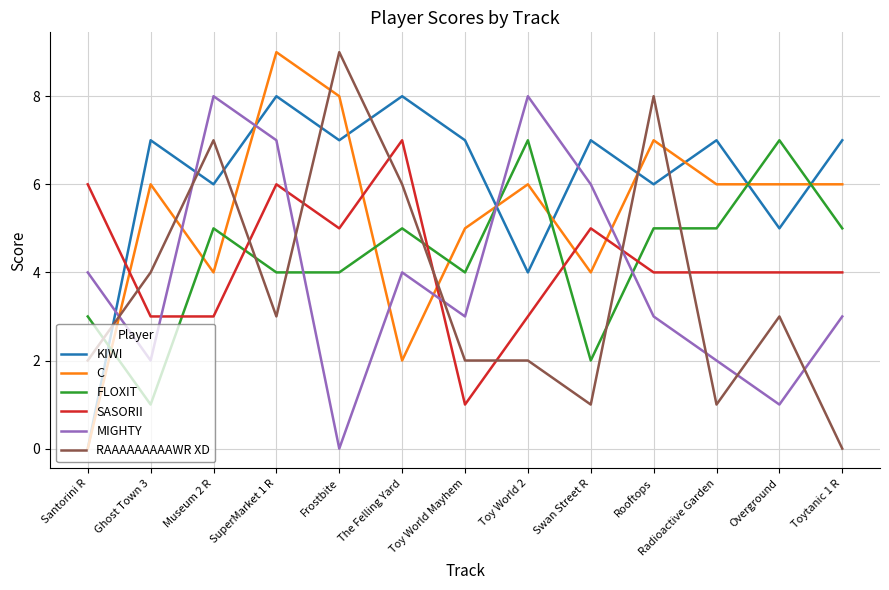

Does the chart have visible grid lines?

Yes